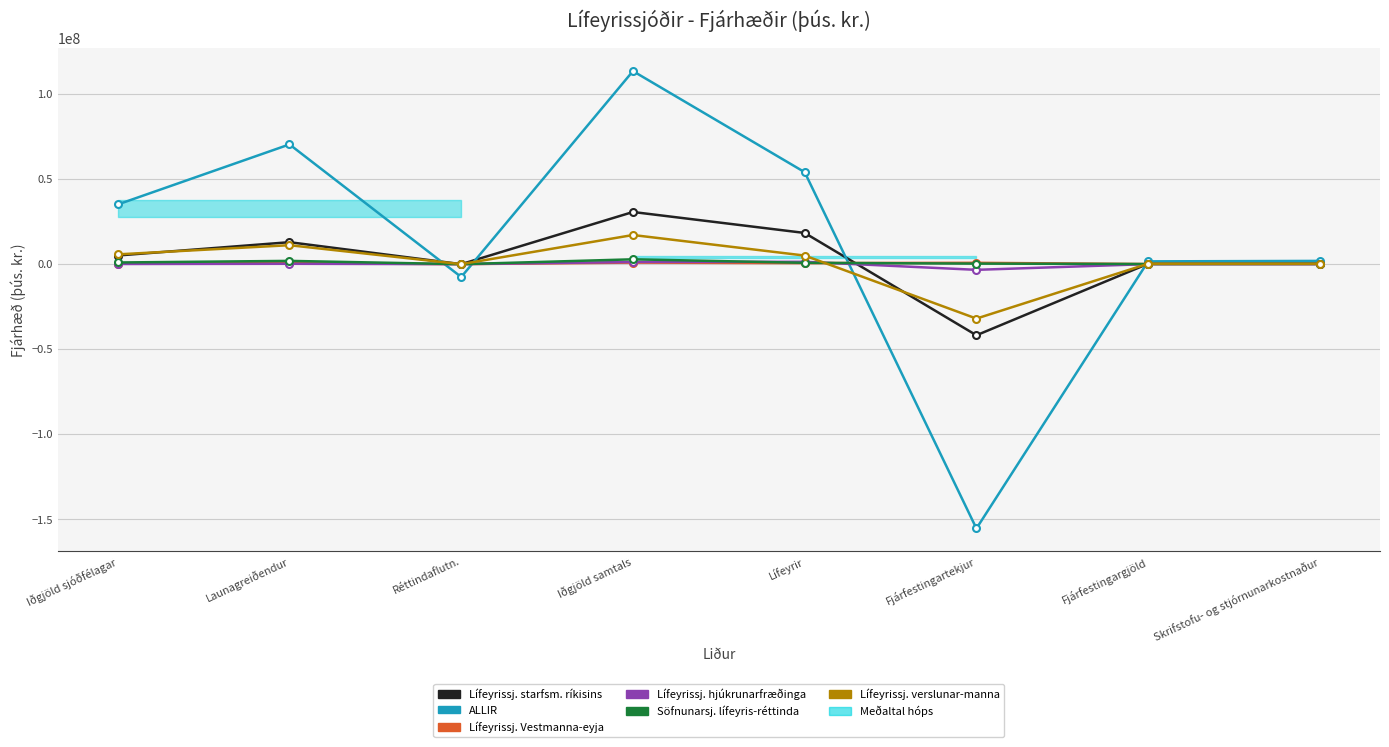

What is the difference between the highest and lowest values at Launagreiðendur?

70120580